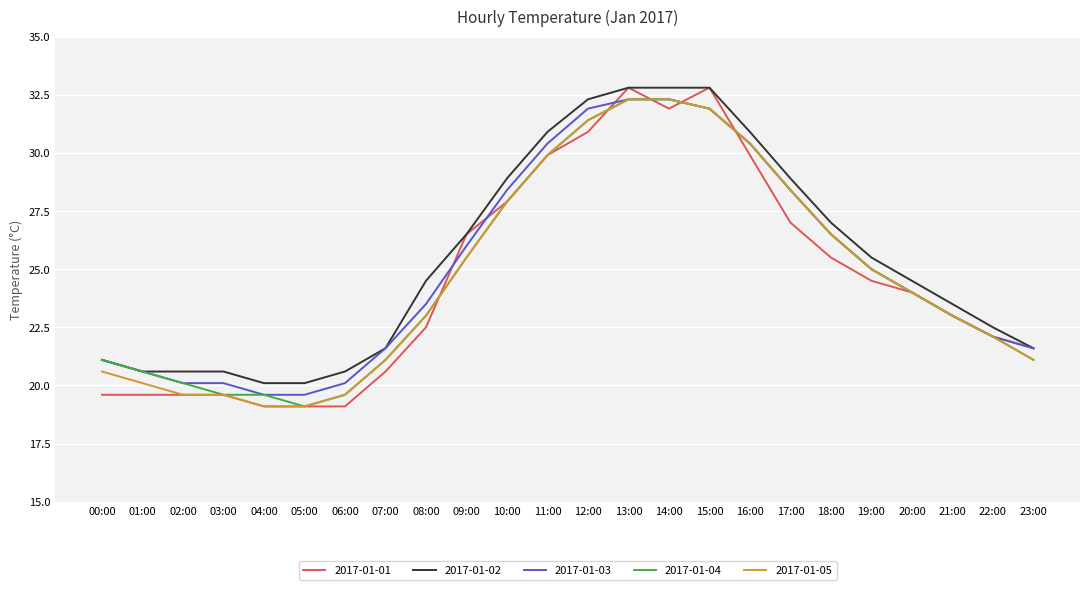

What is the maximum value shown in the chart?

32.8